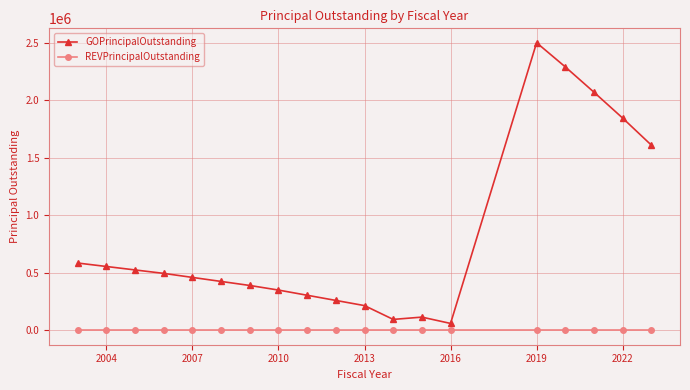

How many categories are shown in the chart?

19